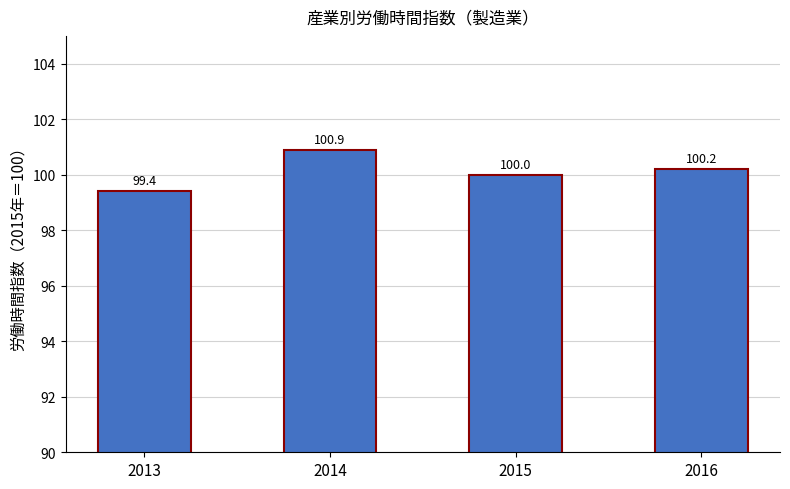

What is the difference between the maximum and second lowest values?

0.9